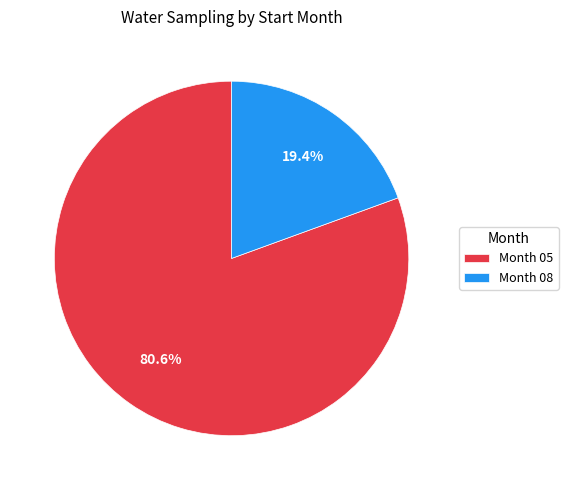

Between Month 05 and Month 08, which is larger?

Month 05